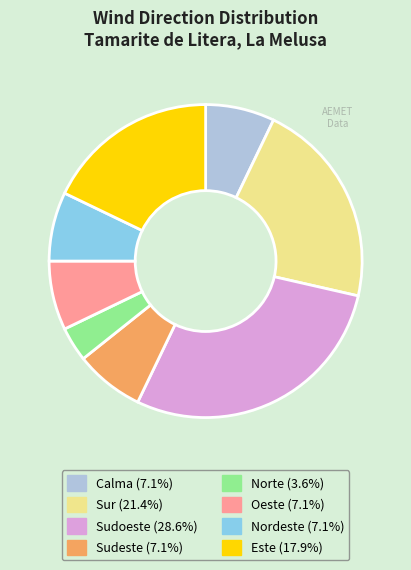

What is the ratio of the value at Sudoeste to the value at Nordeste?

4.0